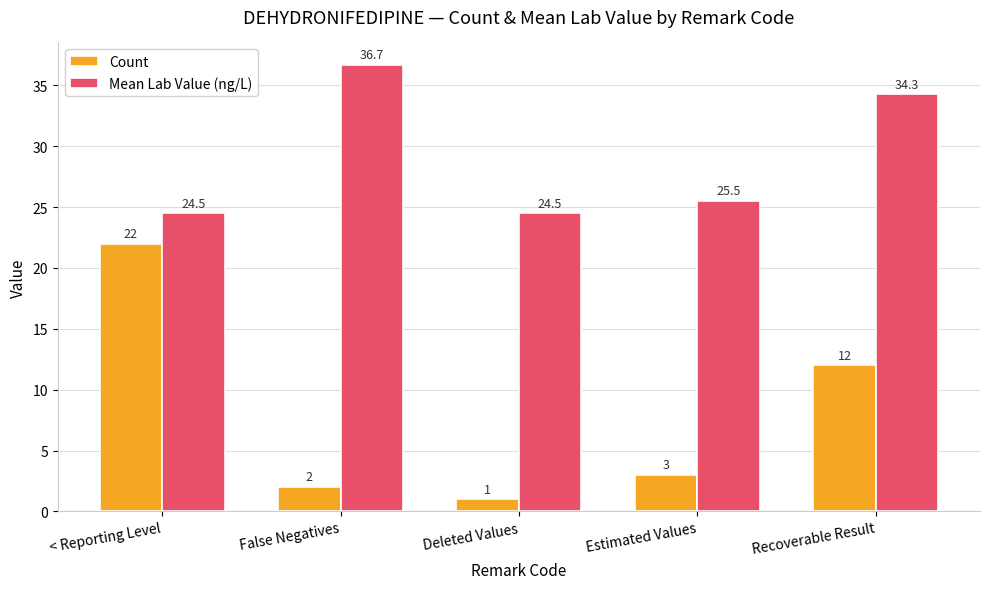

How many categories are shown in the chart?

5